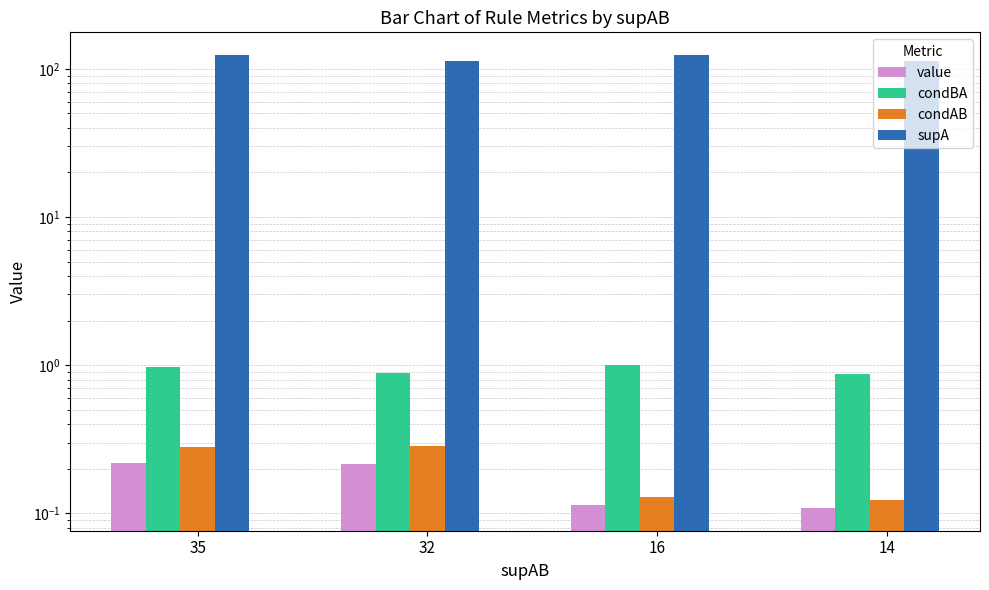

Reading right to left, transcribe all the data shown in this chart.

value: 14=0.1	16=0.1	32=0.2	35=0.2
condBA: 14=0.9	16=1.0	32=0.9	35=1.0
condAB: 14=0.1	16=0.1	32=0.3	35=0.3
supA: 14=113.0	16=124.0	32=113.0	35=124.0